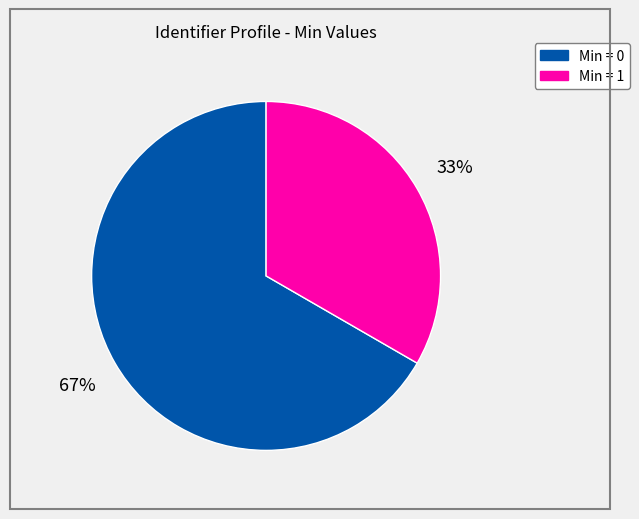

Is there any slice that represents more than half of the pie?

Yes